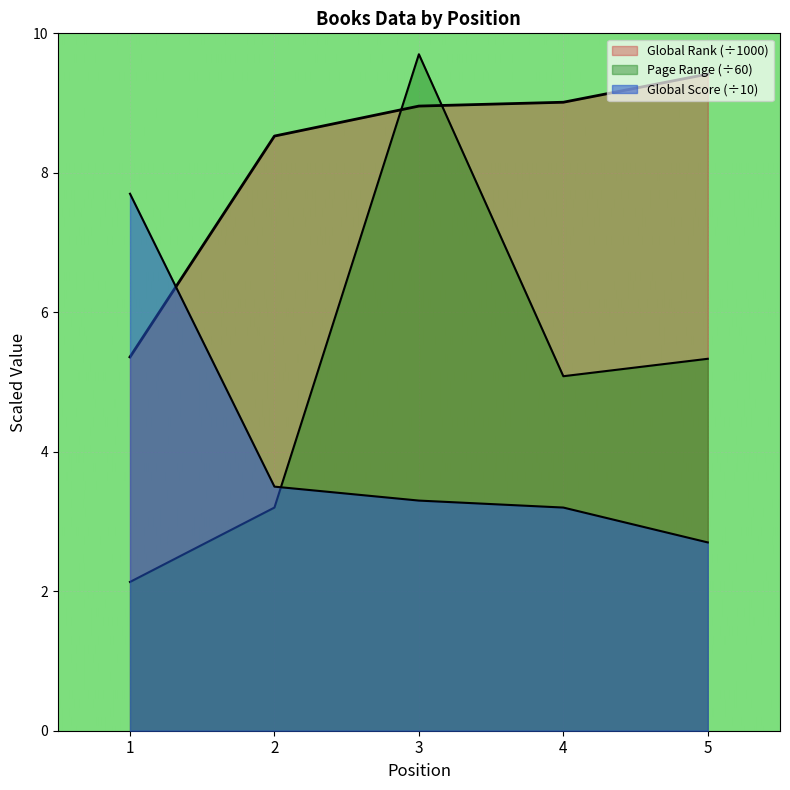

Which label corresponds to the smallest value in the chart?

1